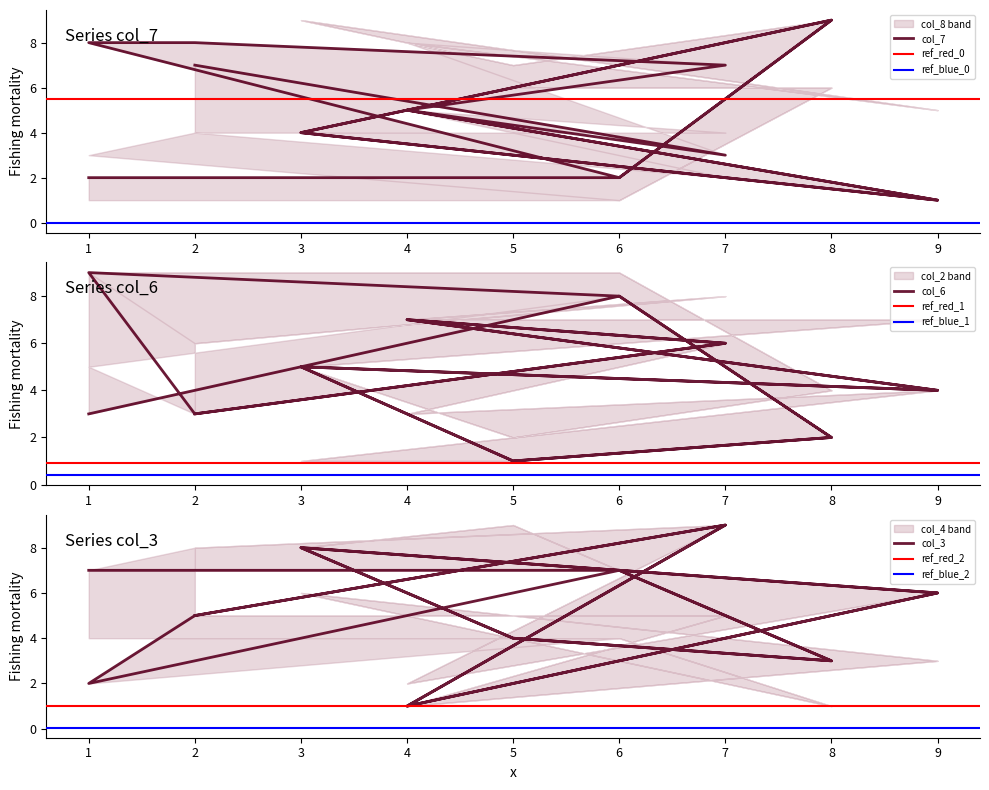

What is the minimum value for col_7?

1